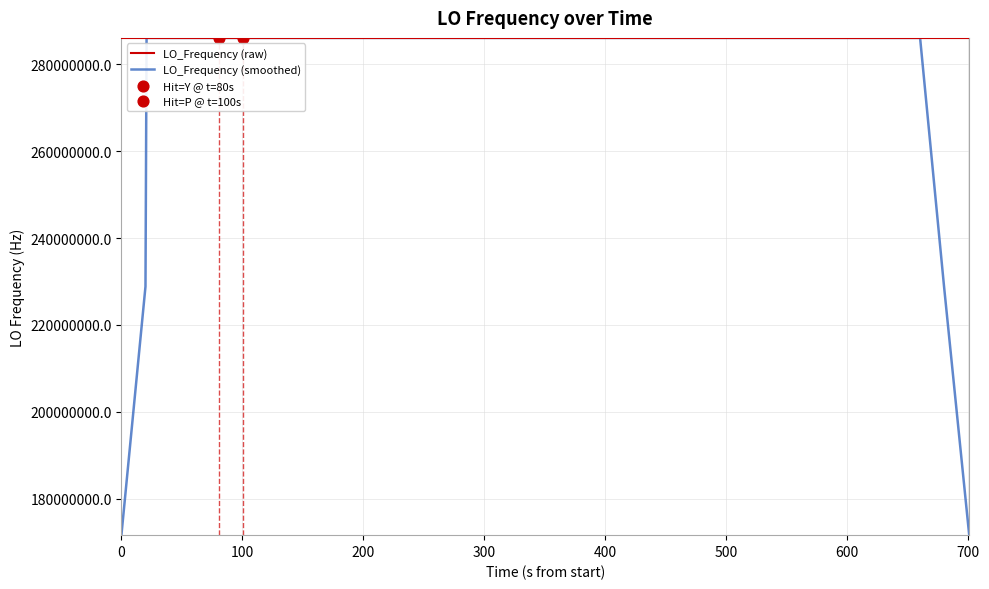

What is the maximum value for LO_Frequency (raw)?

286047004.0